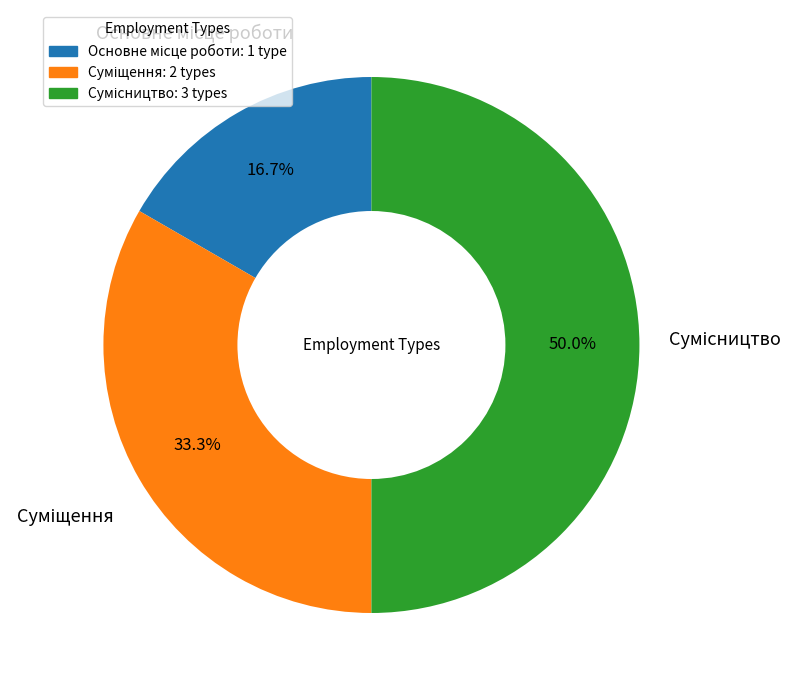

What is the change in value from Основне місце роботи to Суміщення?

+1